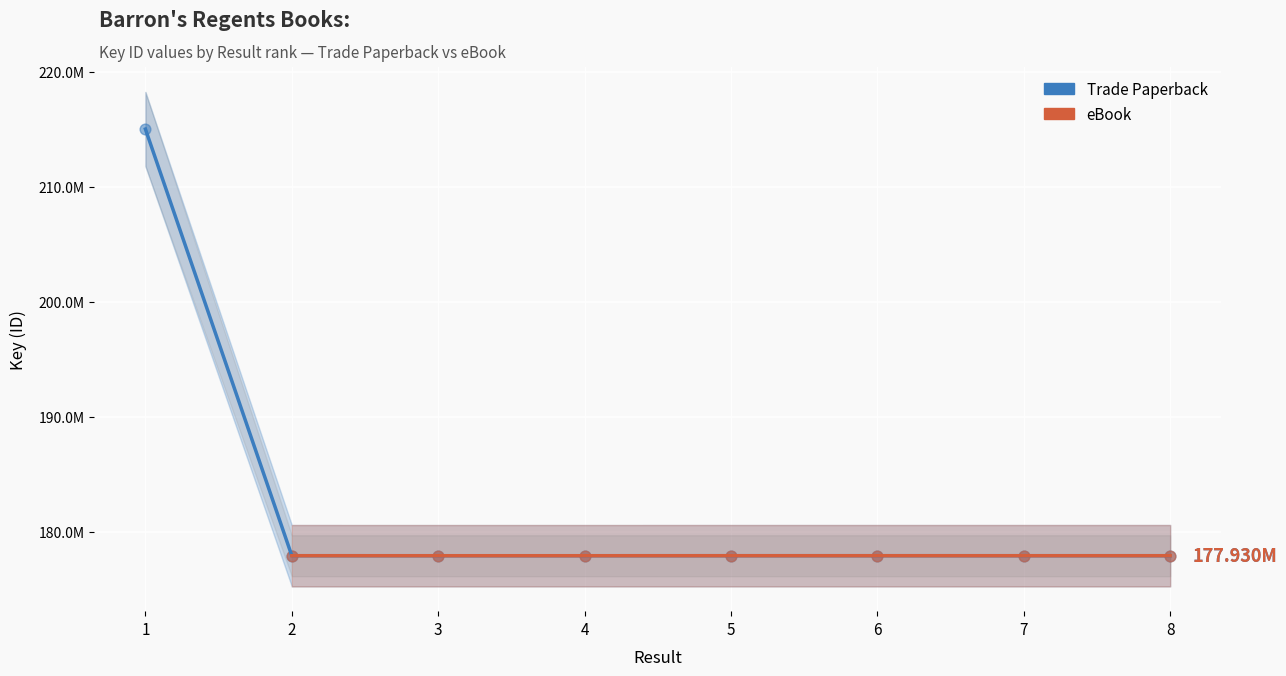

At how many categories does at least one series exceed 190873811?

1